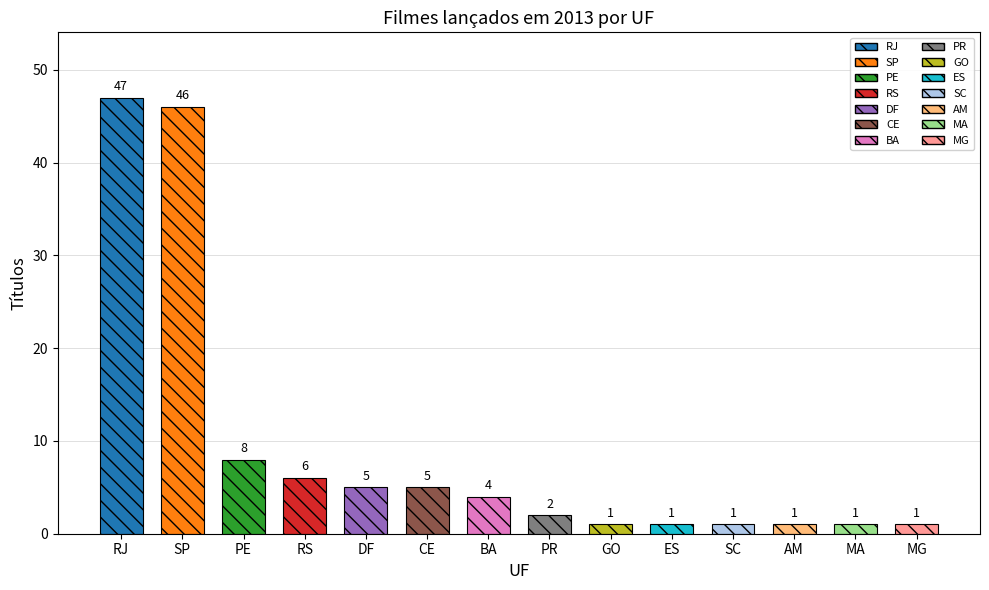

List the labels in order of value, smallest first.

GO, ES, SC, AM, MA, MG, PR, BA, DF, CE, RS, PE, SP, RJ